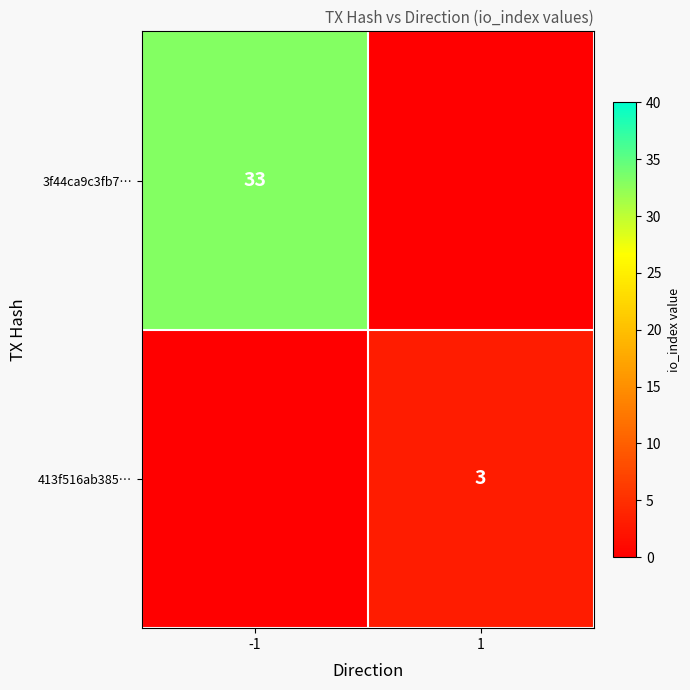

Is it true that 3f44ca9c3fb7… equals 33 at -1?

True